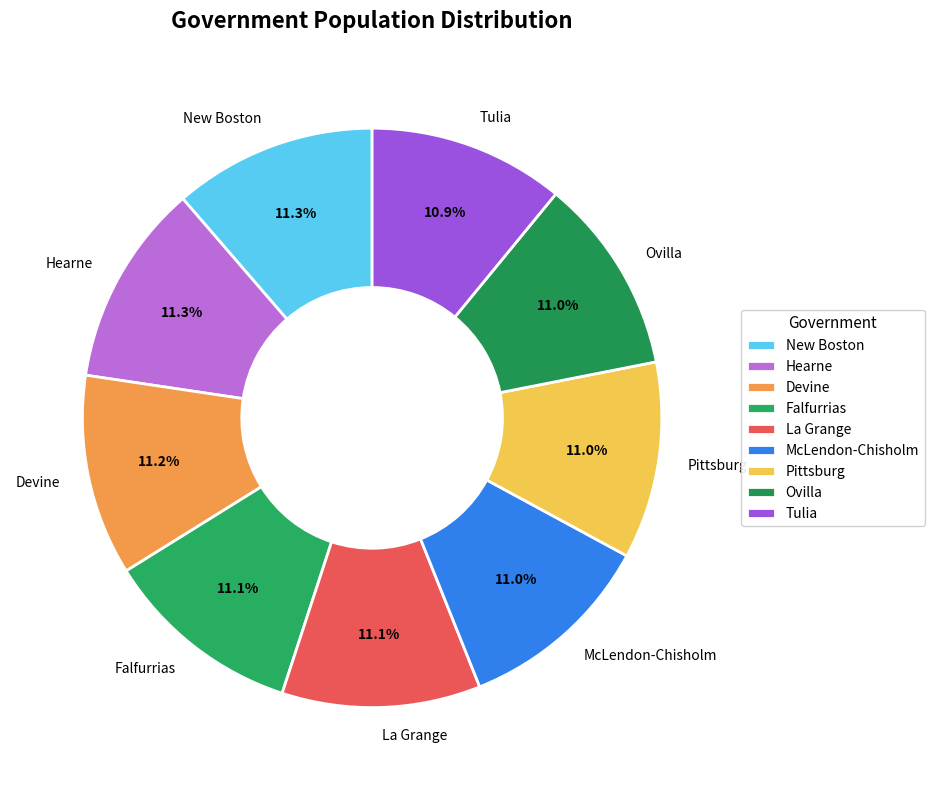

Is it true that Devine is 1% of the pie?

False